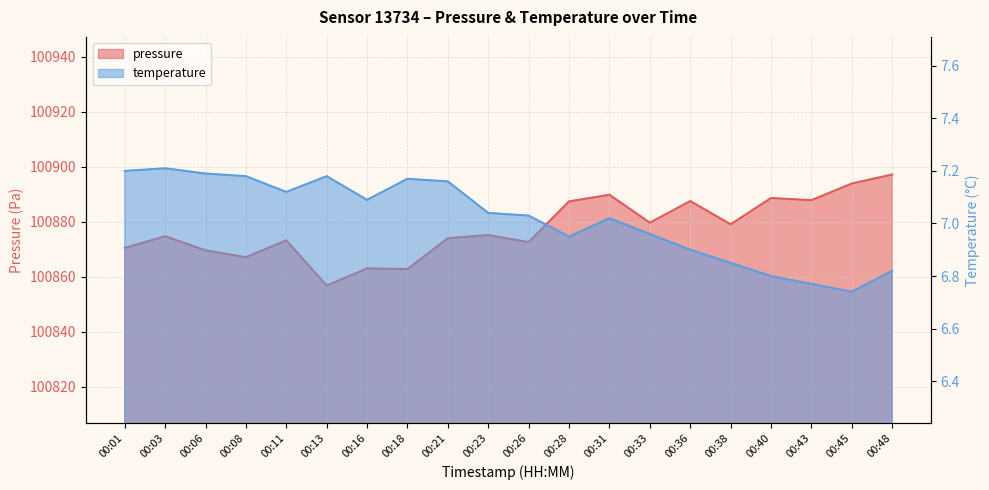

Is it true that temperature equals 12.4 at 00:33?

False